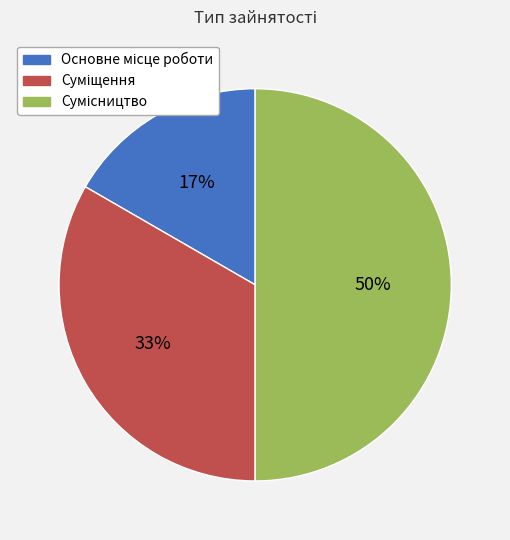

To the nearest percent, what is the difference between the largest and smallest slice percentages?

33%